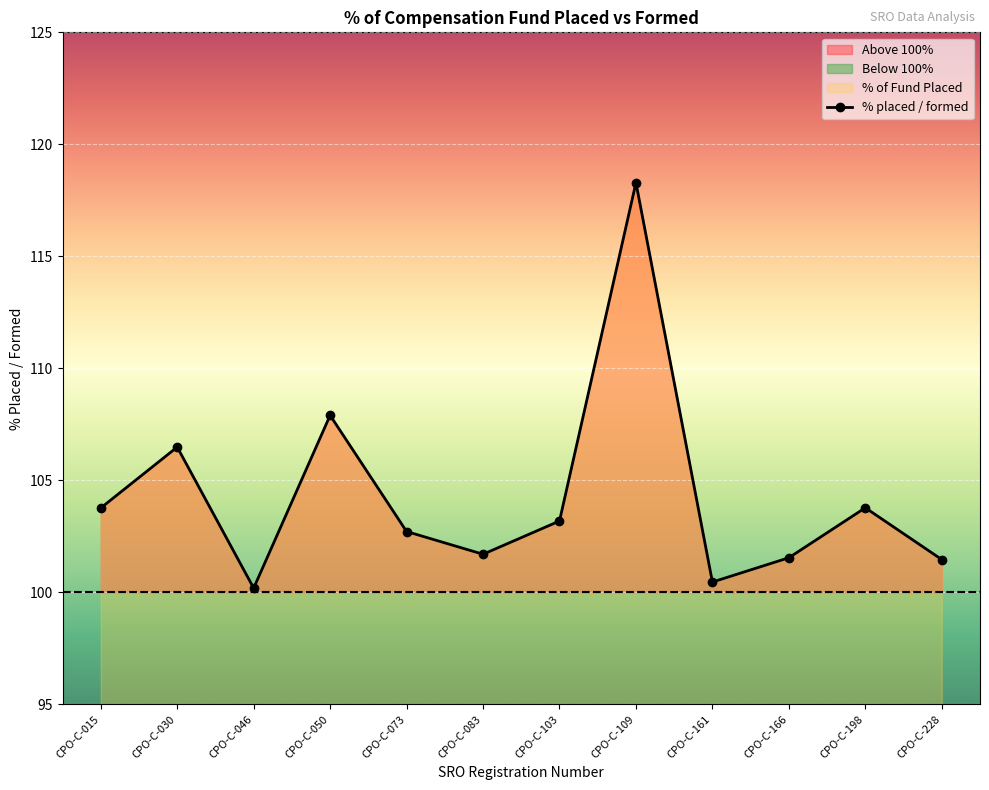

At which label does % placed / formed reach its peak?

СРО-С-109